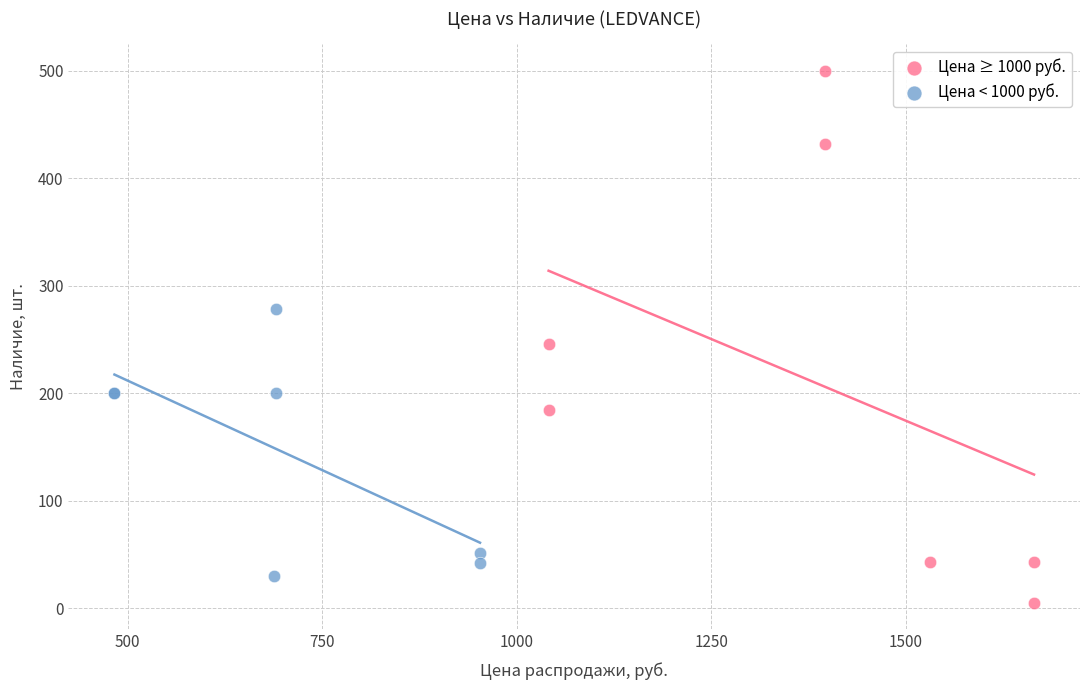

Which series has the largest Y range (max minus min)?

Цена ≥ 1000 руб.